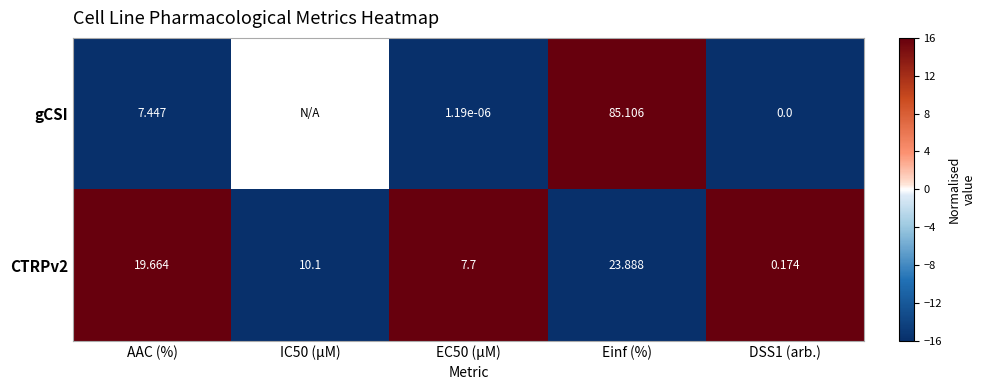

How many distinct data groups are displayed?

2